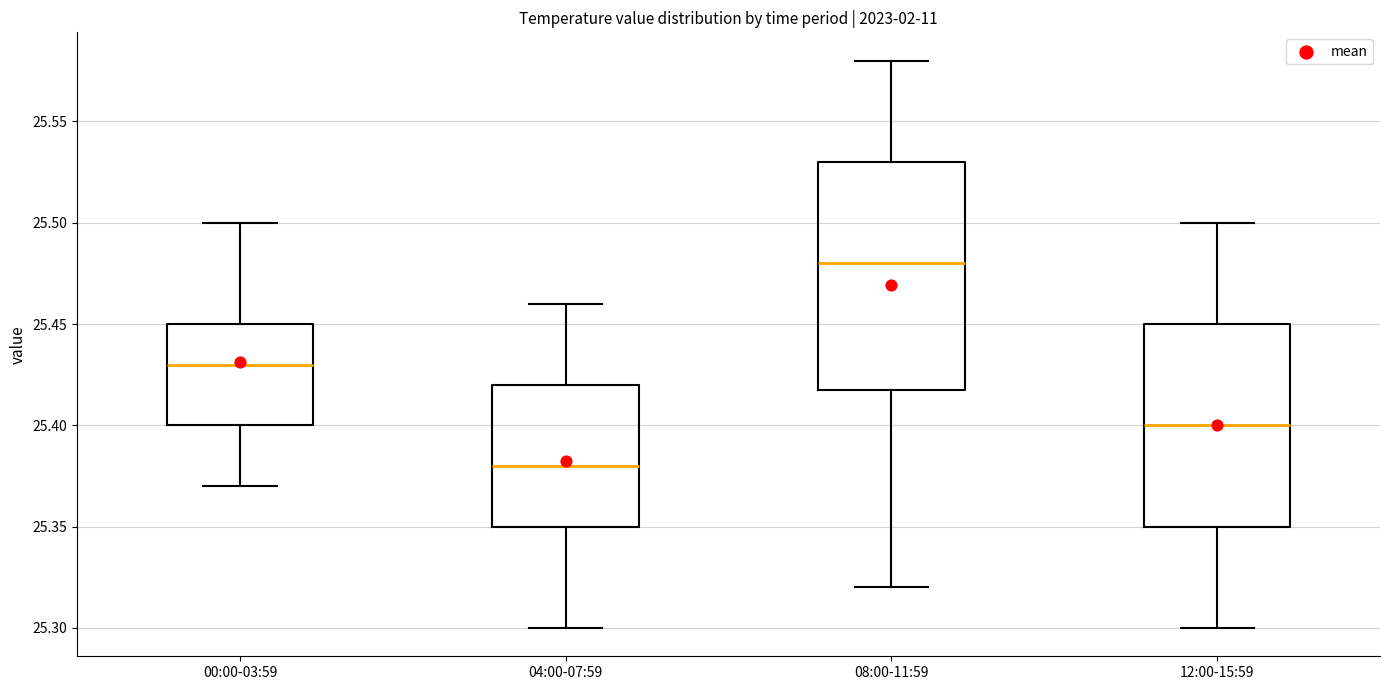

Which box is the tallest, from its lower edge to its upper edge?

08:00-11:59